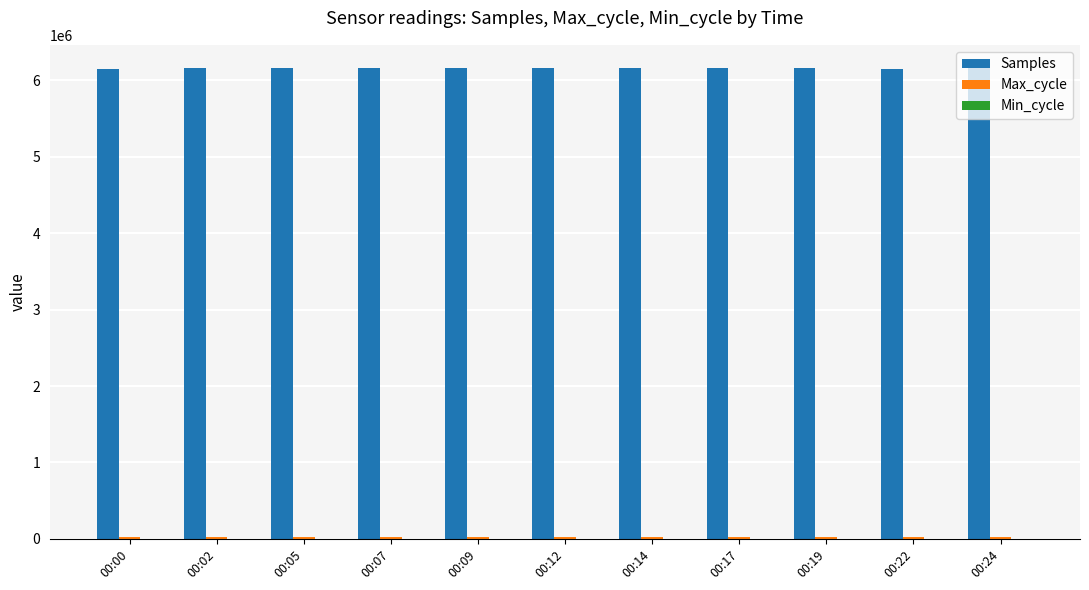

What is the maximum value for Samples?

6156678